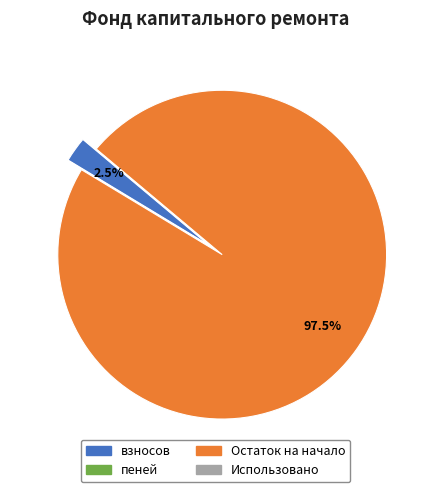

Which has a higher value, Остаток на начало or взносов?

Остаток на начало